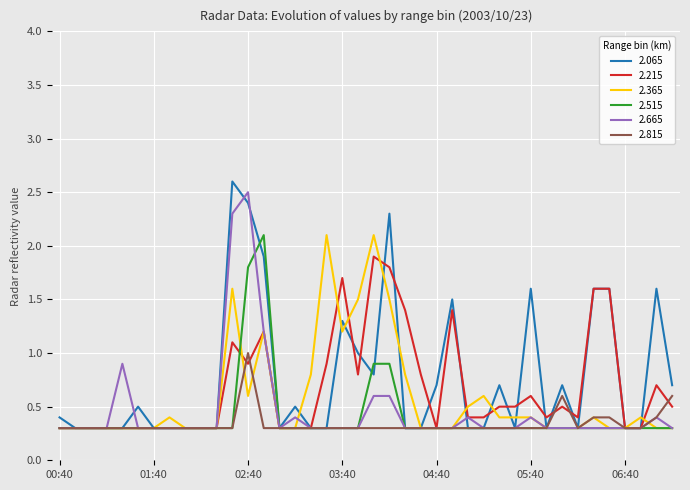

Count the number of categories in the chart.

40